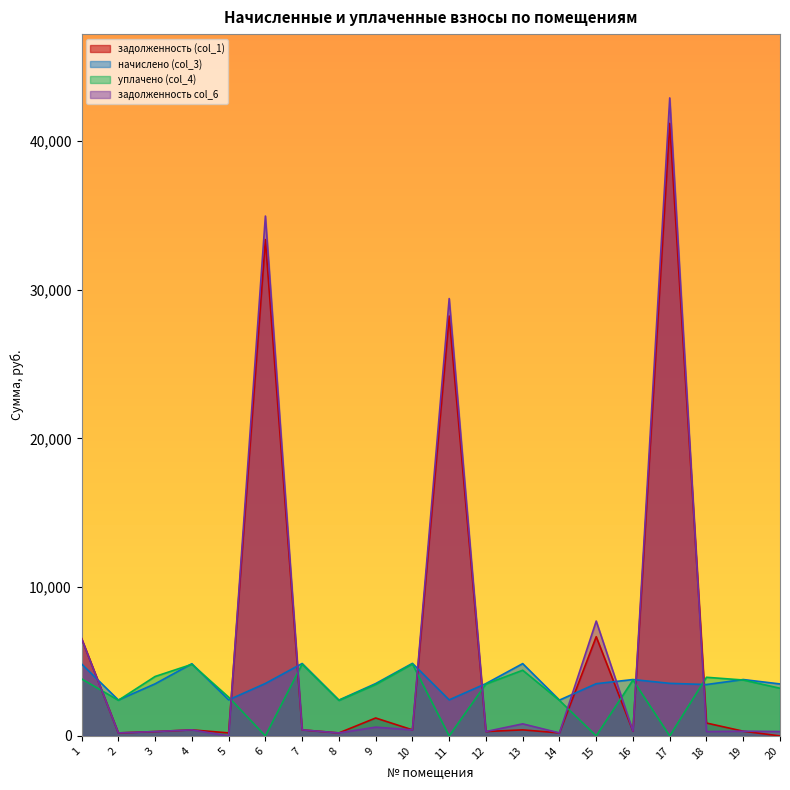

Does the chart display data point markers on the line(s)?

No